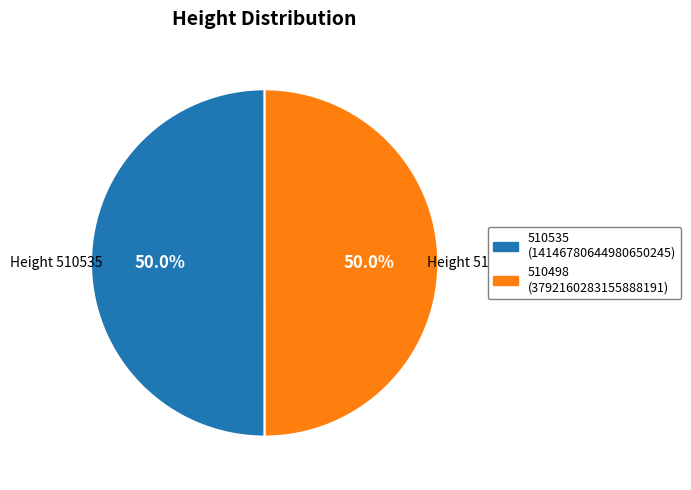

To the nearest percent, what is the average slice percentage?

50%